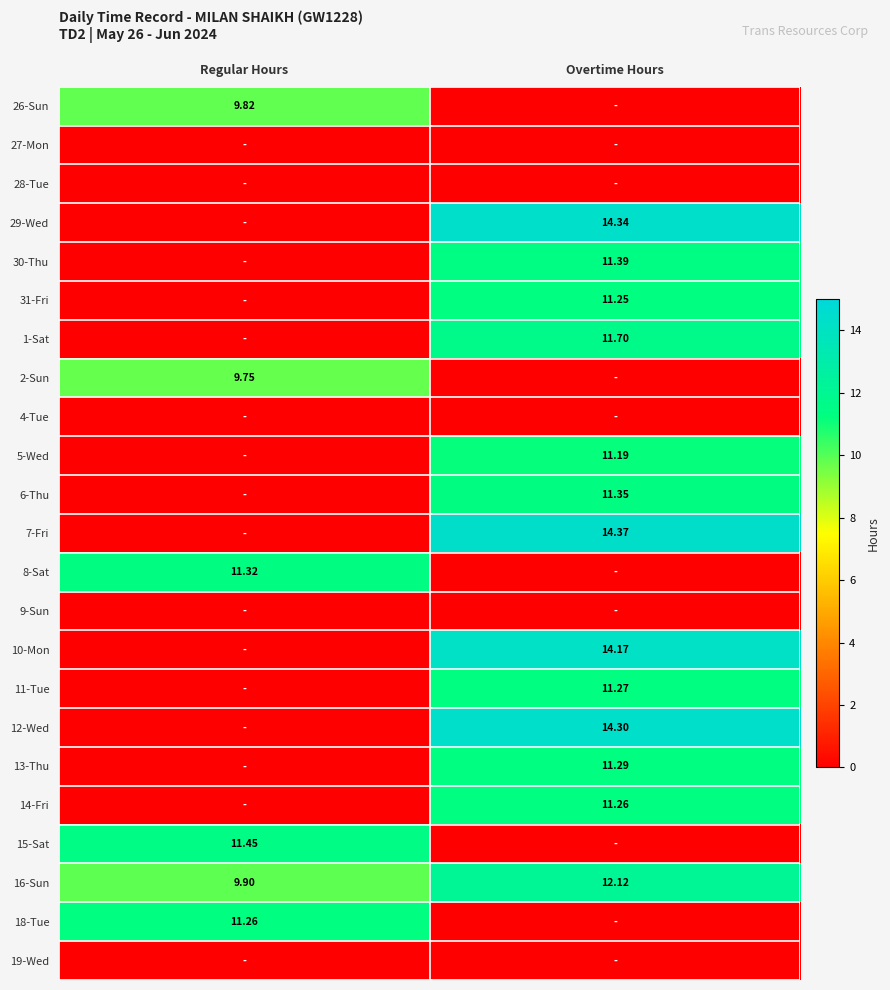

True or false: 12-Wed has a value of 0.0 at Regular Hours.

True